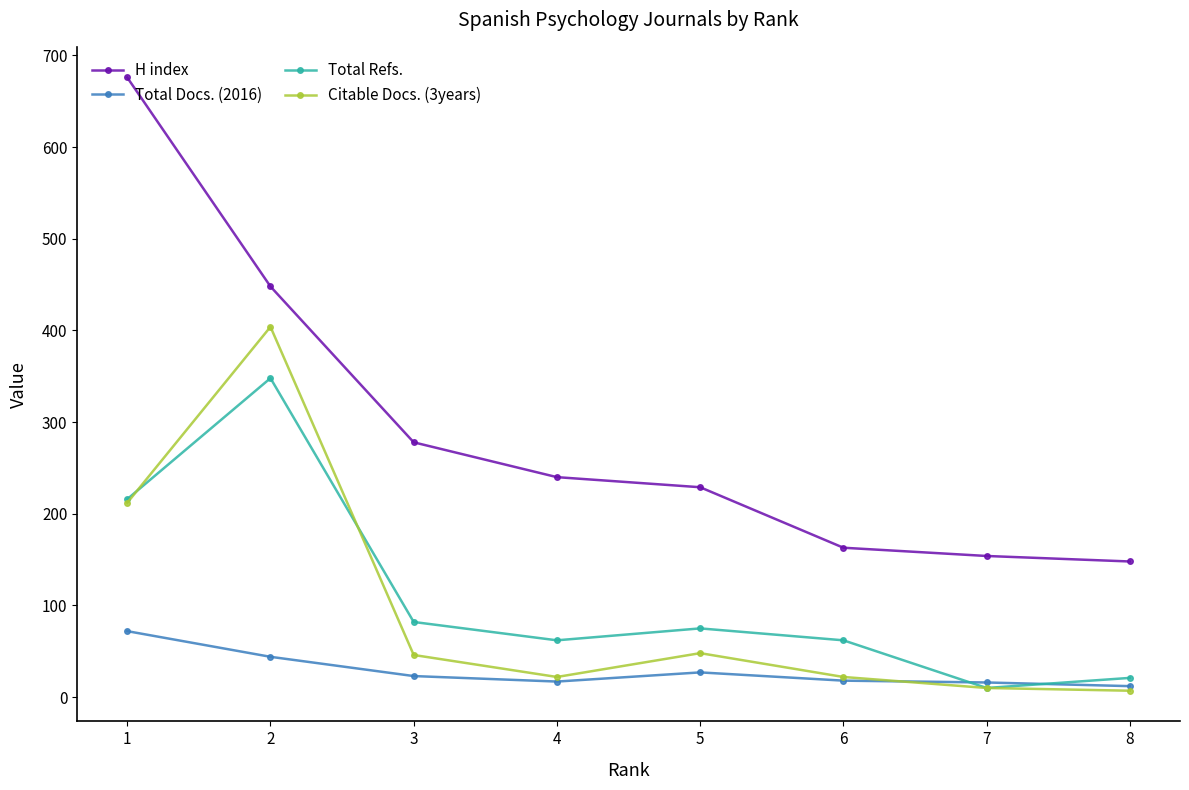

What is the lowest value of the Total Docs. (2016) series?

12